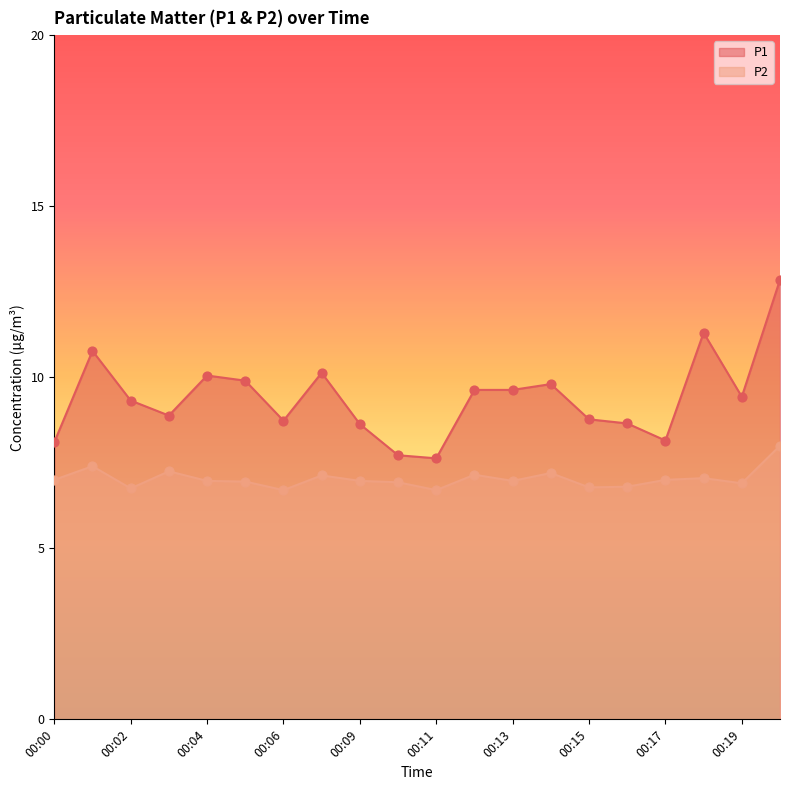

Which series has the largest total across all categories?

P1